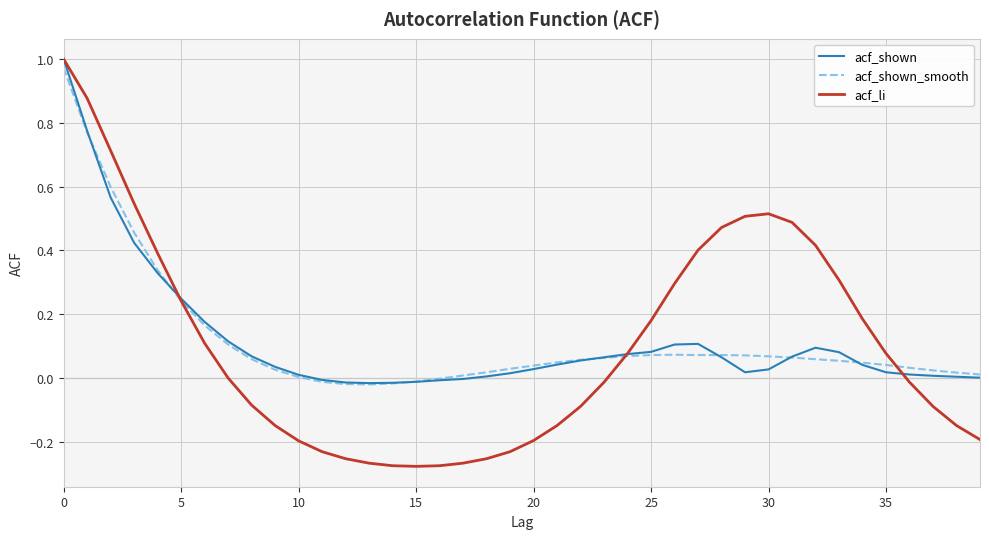

List the series in order of their peak value, lowest first.

acf_shown_smooth, acf_shown, acf_li